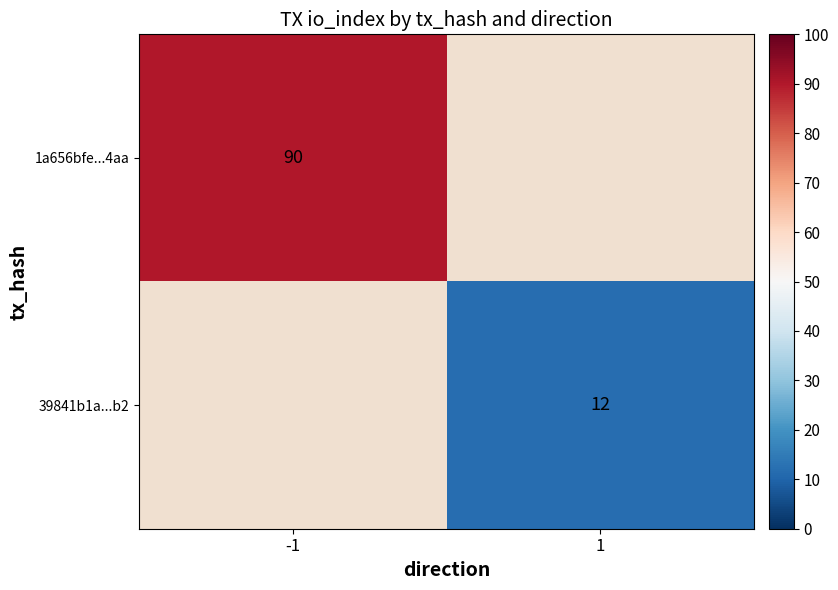

Which category has the highest value across all series?

-1